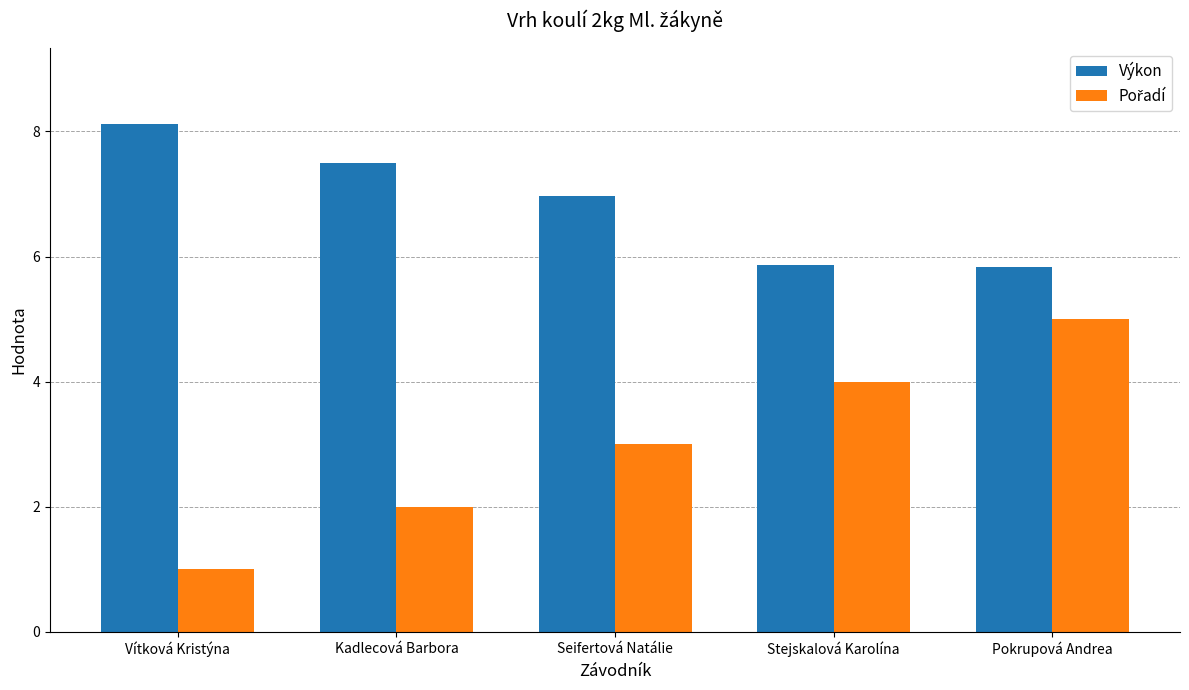

What is the minimum value shown in the chart?

1.0